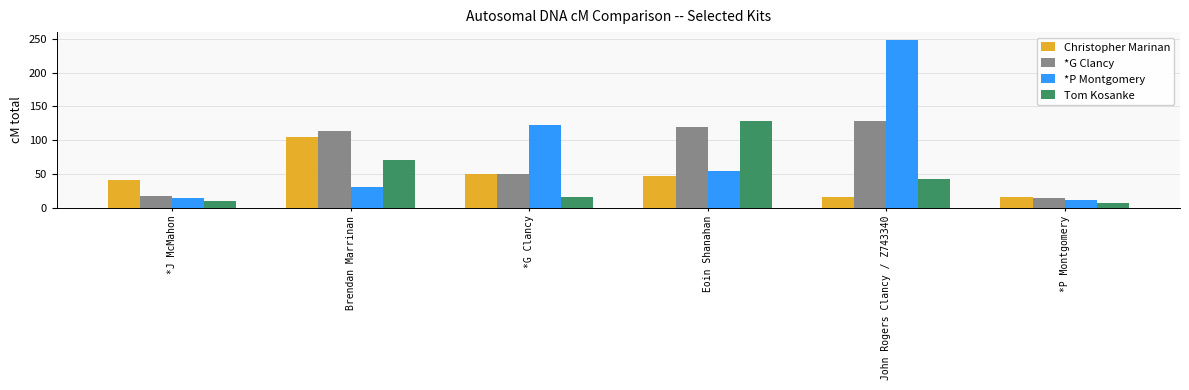

Does the chart contain any negative values?

No